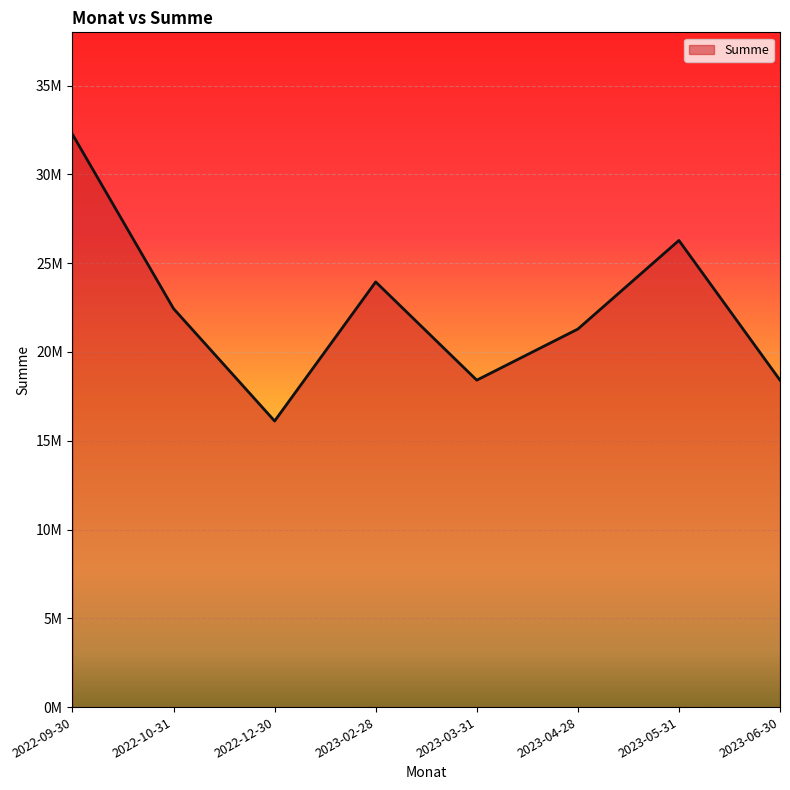

Does the chart have visible grid lines?

Yes